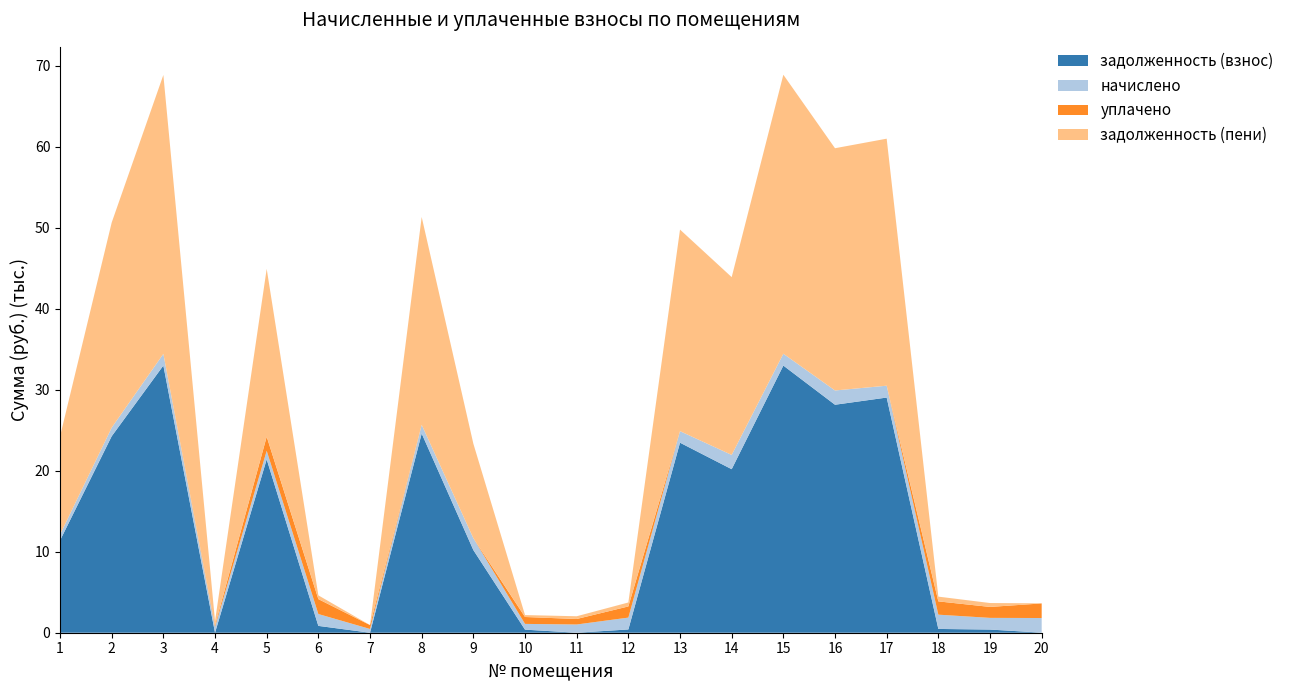

Reading left to right, list all the values displayed in this chart.

задолженность (взнос): 1=11392.3	2=24260.4	3=32987.8	4=0.0	5=21401.7	6=843.9	7=0.0	8=24589.9	9=10207.7	10=379.2	11=1.7	12=403.0	13=23461.0	14=20190.2	15=32981.7	16=28147.6	17=29034.4	18=466.9	19=390.6	20=10.6
начислено: 1=722.4	2=1060.8	3=1442.4	4=722.4	5=1060.8	6=1464.0	7=463.2	8=1075.2	9=1464.0	10=710.4	11=1015.2	12=1464.0	13=1425.6	14=1761.6	15=1464.0	16=1761.6	17=1464.0	18=1761.6	19=1442.4	20=1804.8
уплачено: 1=0.0	2=0.0	3=0.0	4=195.0	5=1744.0	6=1841.0	7=478.0	8=0.0	9=0.0	10=852.8	11=678.0	12=1378.0	13=0.0	14=0.0	15=0.0	16=0.0	17=0.0	18=1641.0	19=1352.2	20=1801.0
задолженность (пени): 1=12114.7	2=25321.2	3=34430.2	4=525.8	5=20718.5	6=466.9	7=0.0	8=25665.1	9=11671.7	10=236.8	11=338.9	12=489.0	13=24886.6	14=21951.8	15=34445.7	16=29909.2	17=30498.4	18=587.5	19=480.8	20=14.4